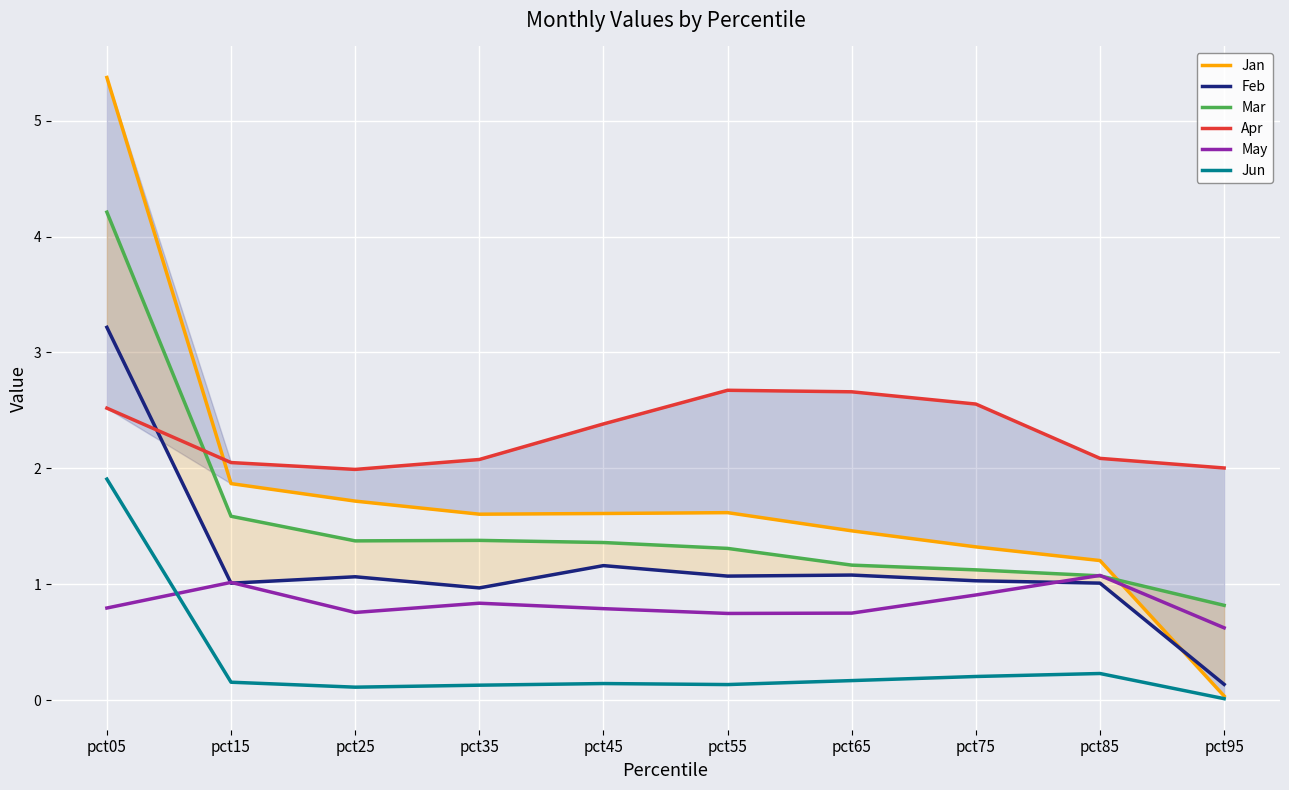

Between which two adjacent categories do Feb and Apr first intersect?

pct05 and pct15